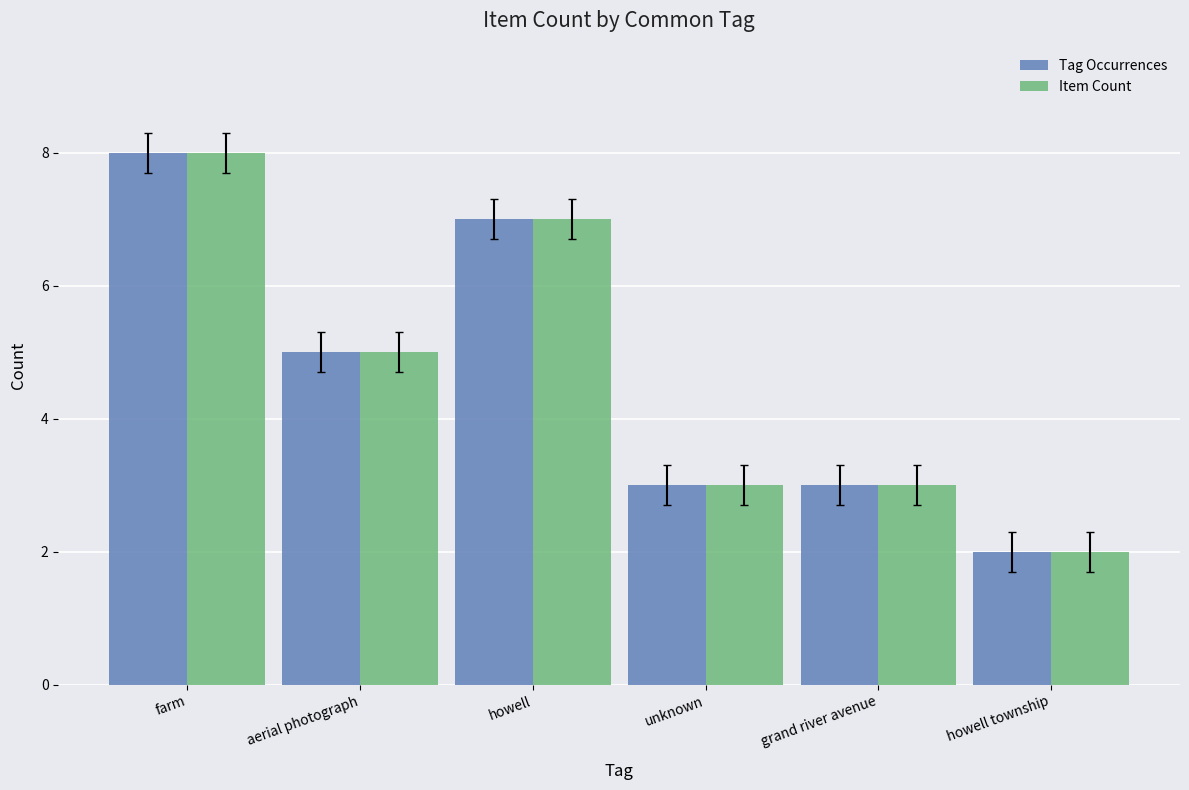

Which category has the lowest value in the Tag Occurrences series?

howell township